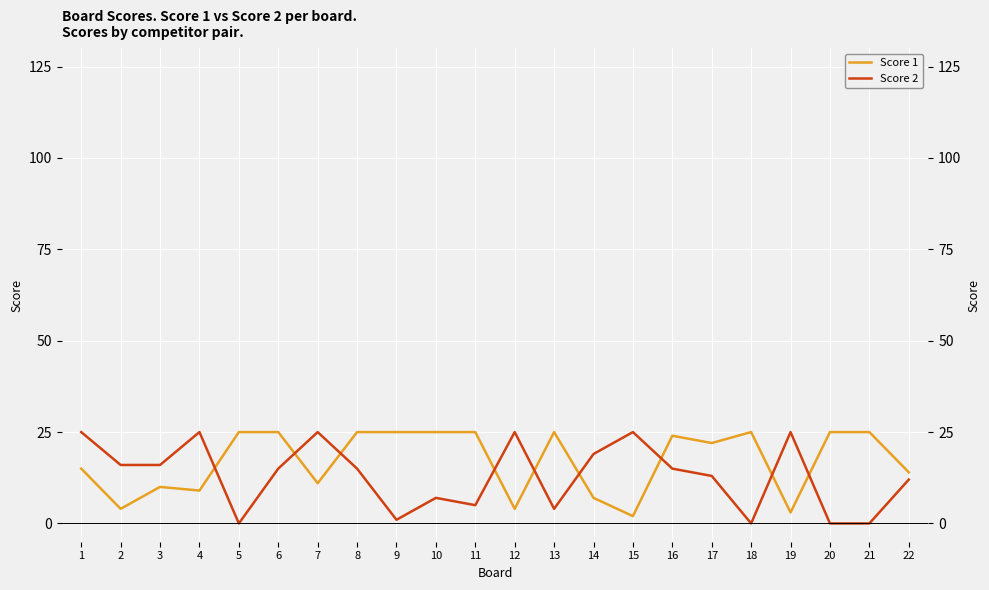

Where do Score 2 and Score 1 first cross each other?

4 and 5